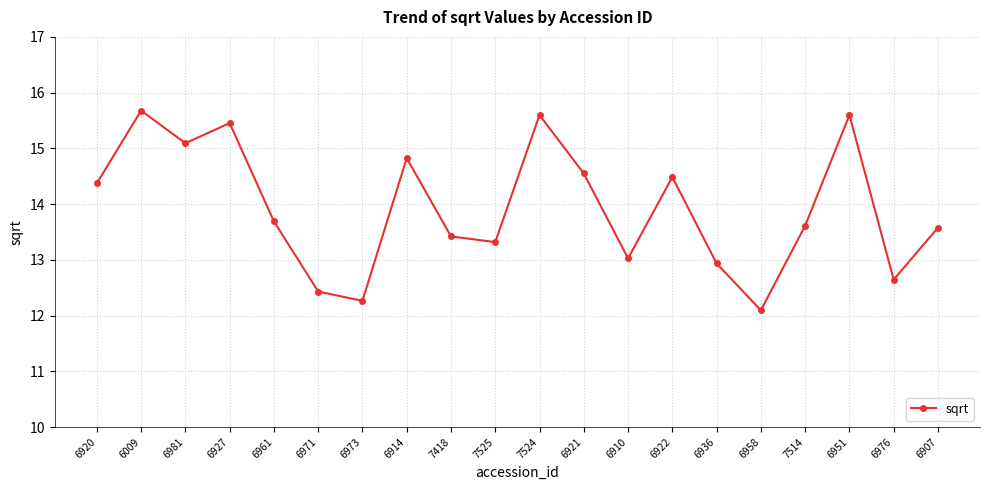

What is the label of the 16th point from the left?

6958